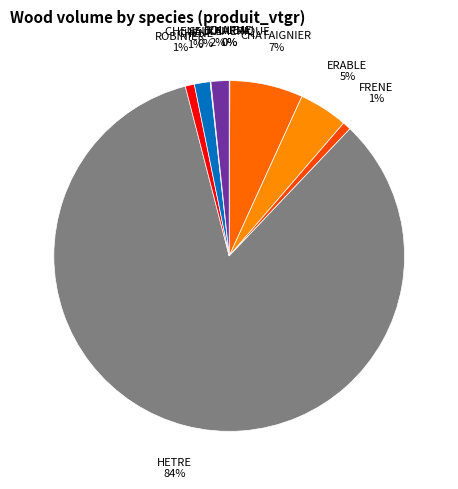

Between CHENE D'AMERIQUE and ROBINIER, which is larger?

CHENE D'AMERIQUE